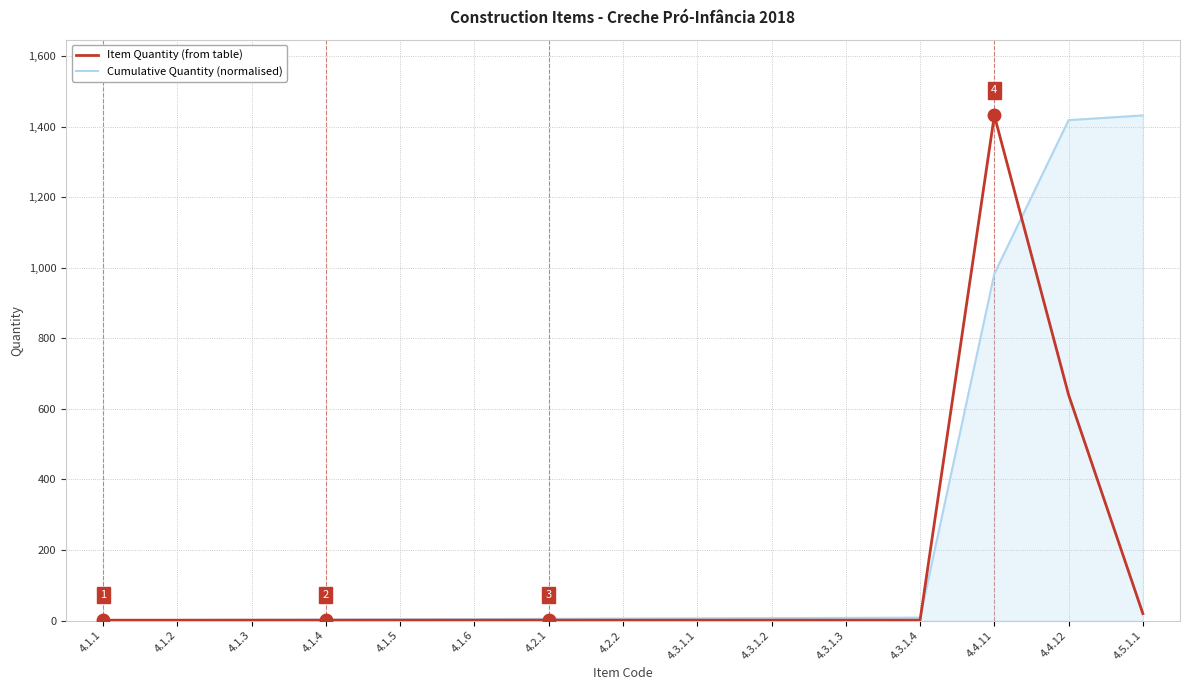

Is the value of Cumulative Quantity (normalised) at 4.4.11 greater than the value of Item Quantity (from table) at 4.1.1?

Yes